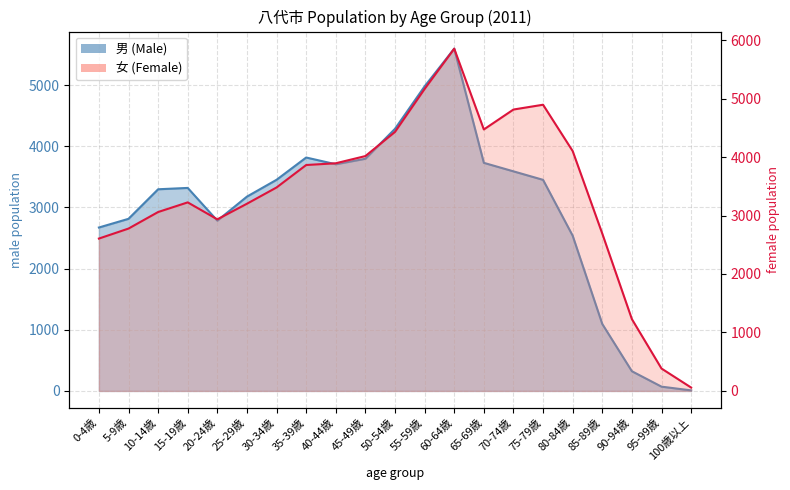

Between which two adjacent categories do 女 (Female) and 男 (Male) first intersect?

15-19歳 and 20-24歳